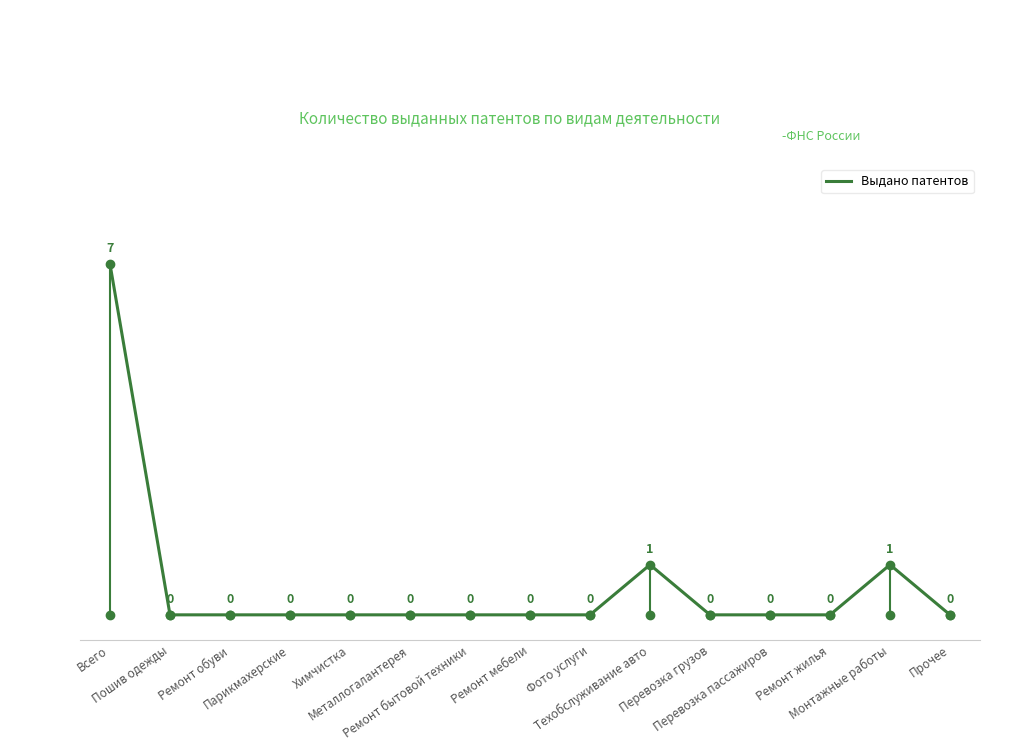

Count the number of values greater than 0.

3